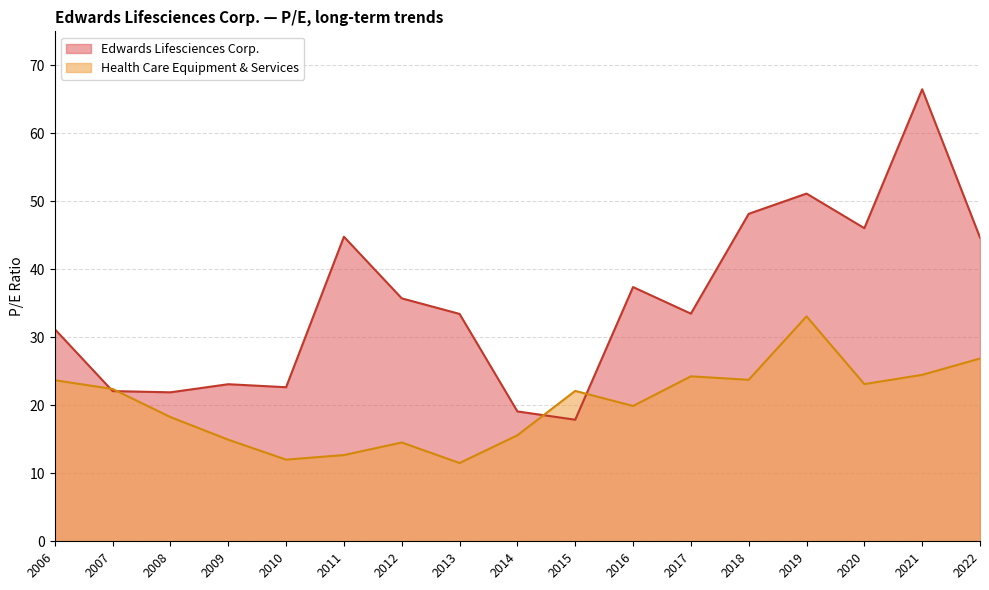

Rank the series at 2011 from lowest to highest value.

Health Care Equipment & Services, Edwards Lifesciences Corp.